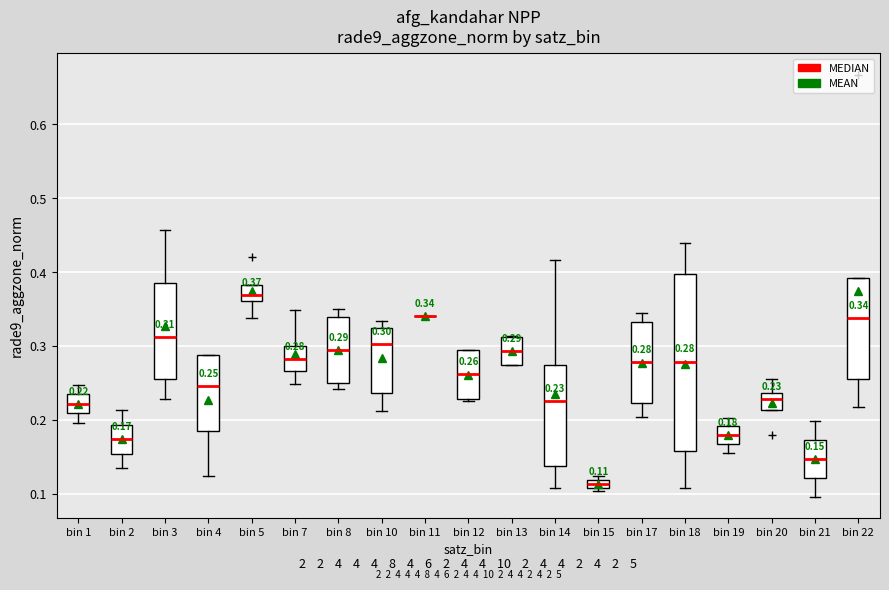

Which box is the tallest, from its lower edge to its upper edge?

bin 18